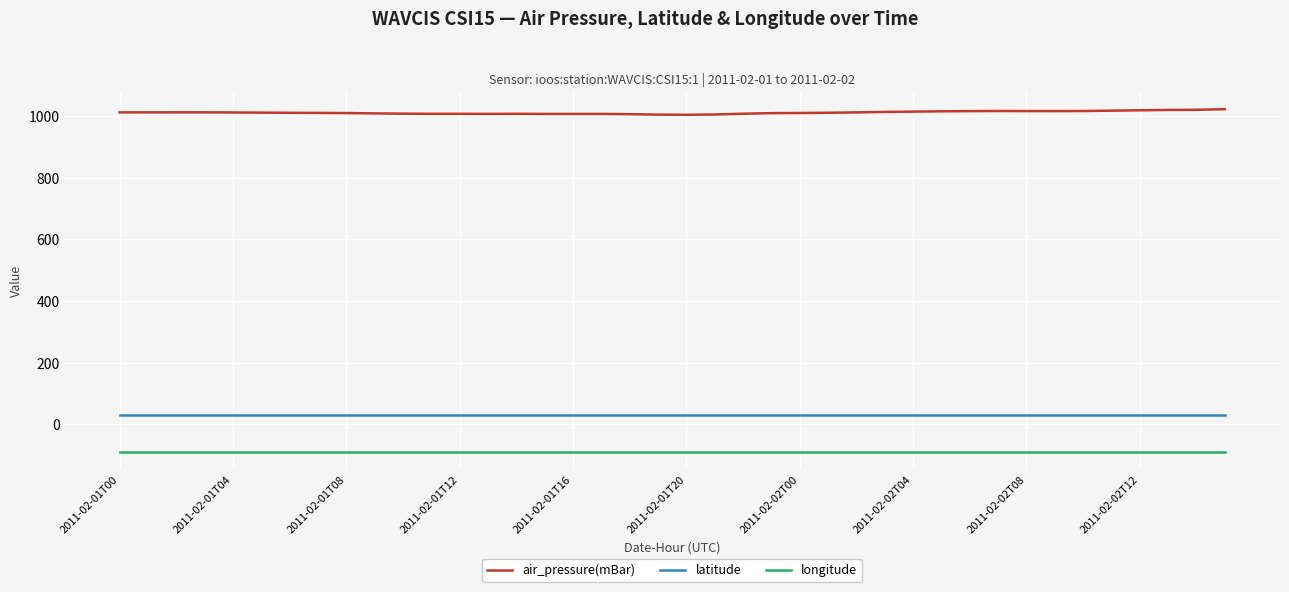

True or false: longitude and air_pressure(mBar) intersect in this chart.

False